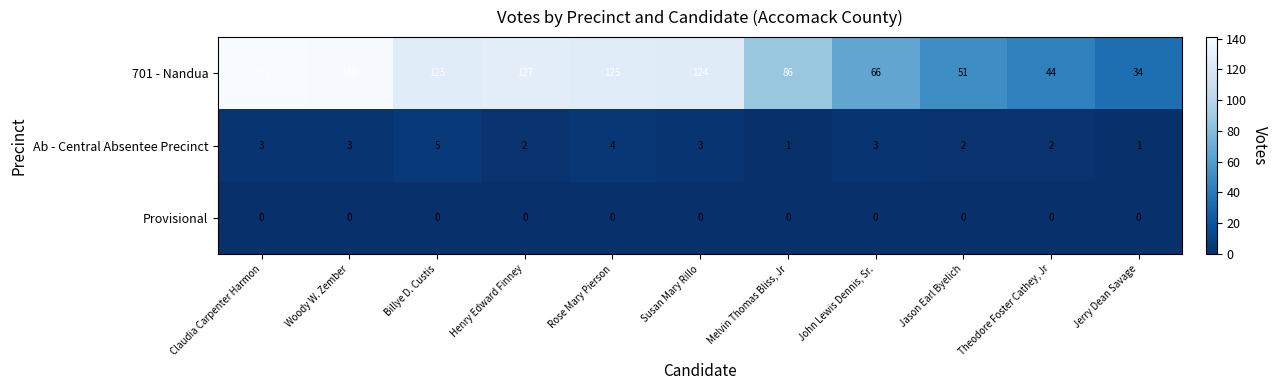

The value of 701 - Nandua at Claudia Carpenter Harmon is 70. True or false?

False